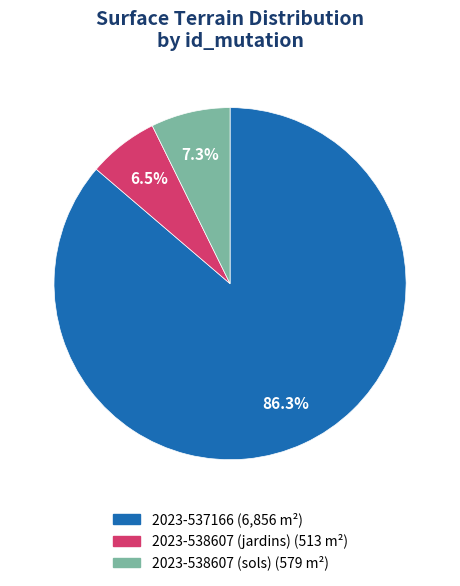

To the nearest percent, what is the difference between the 2023-538607 (sols) and 2023-538607 (jardins) slice percentages?

1%